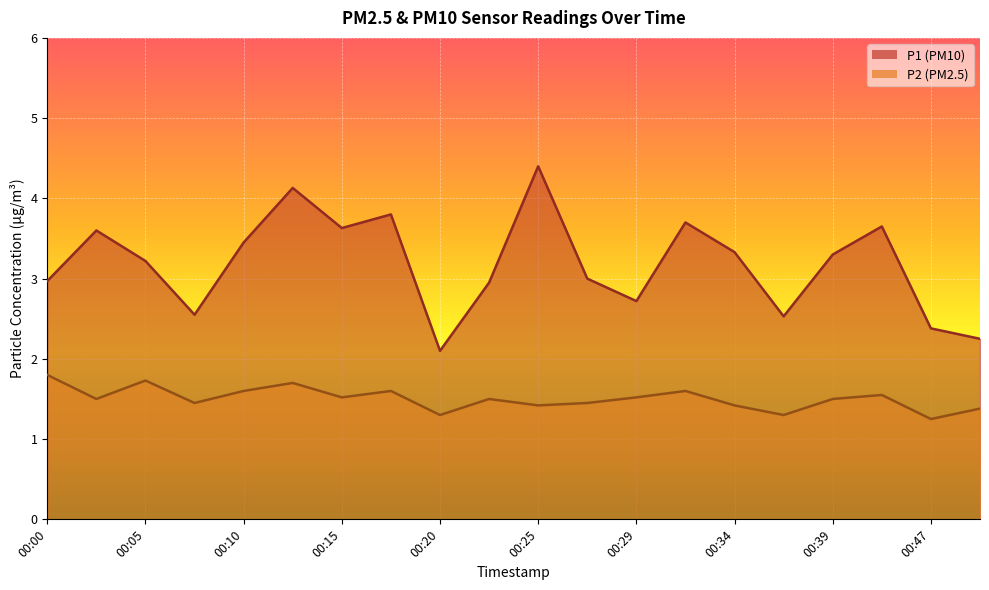

True or false: P1 and P2 cross at least once.

False